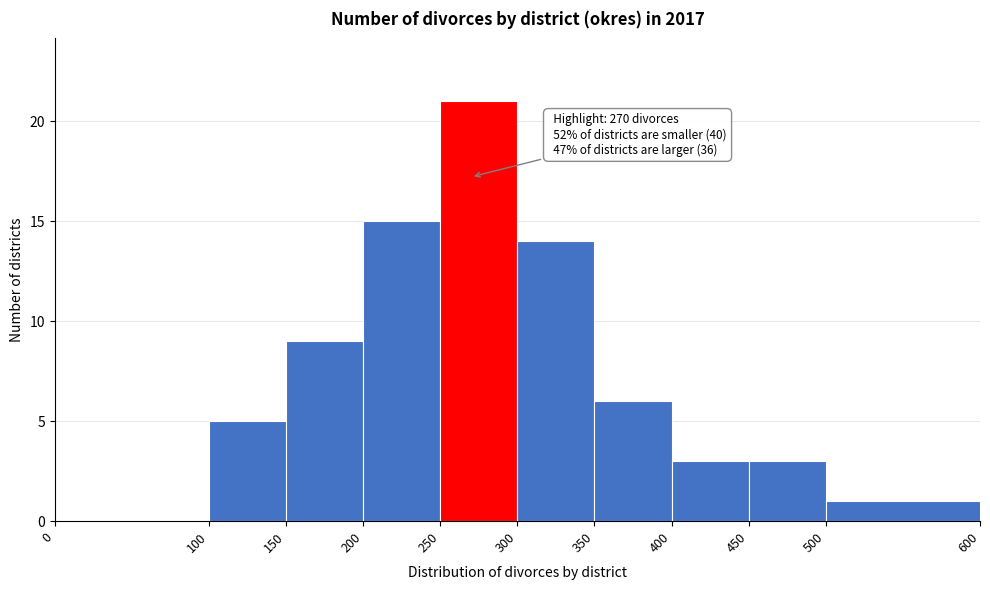

Which range on the x-axis has the tallest bar?

250 to 300